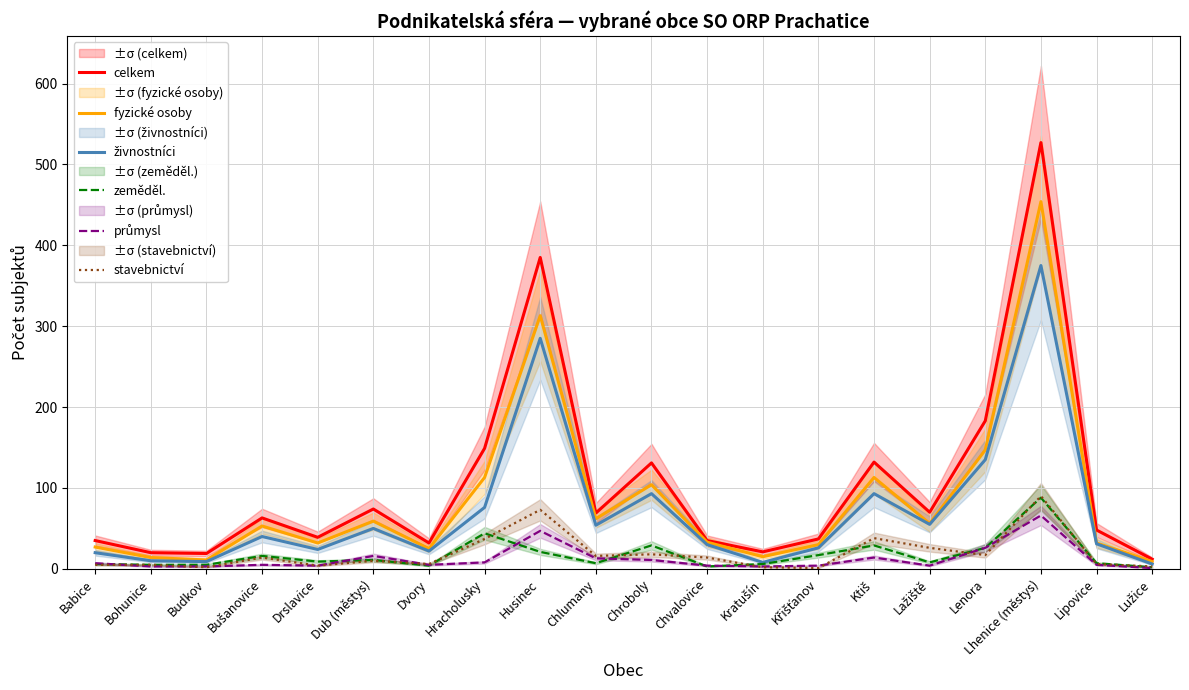

Which label corresponds to the smallest value in the chart?

Lužice